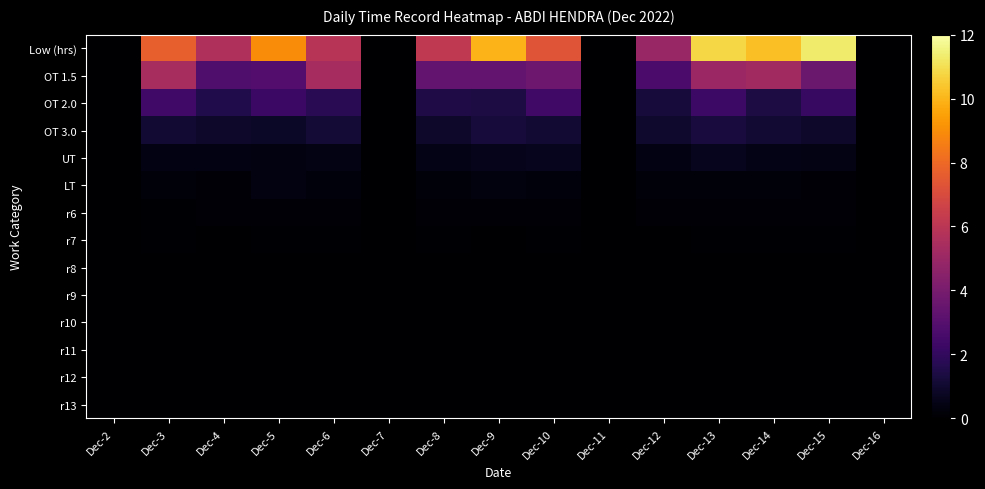

Which series has the largest range (max minus min)?

Low (hrs)